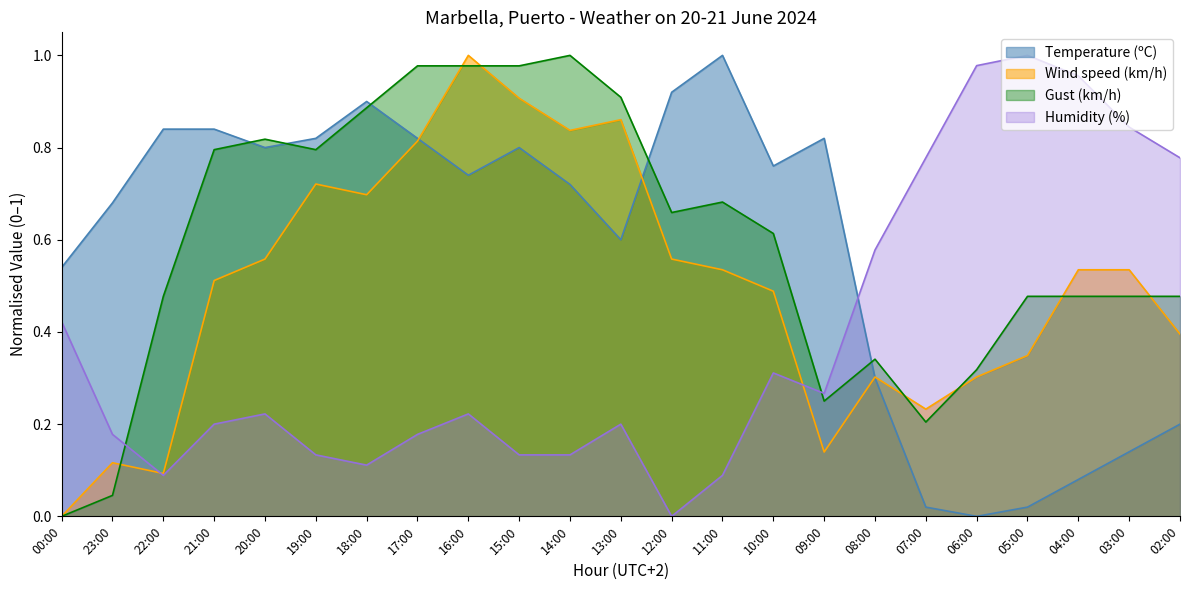

Which category has the highest value in the Wind speed (km/h) series?

16:00